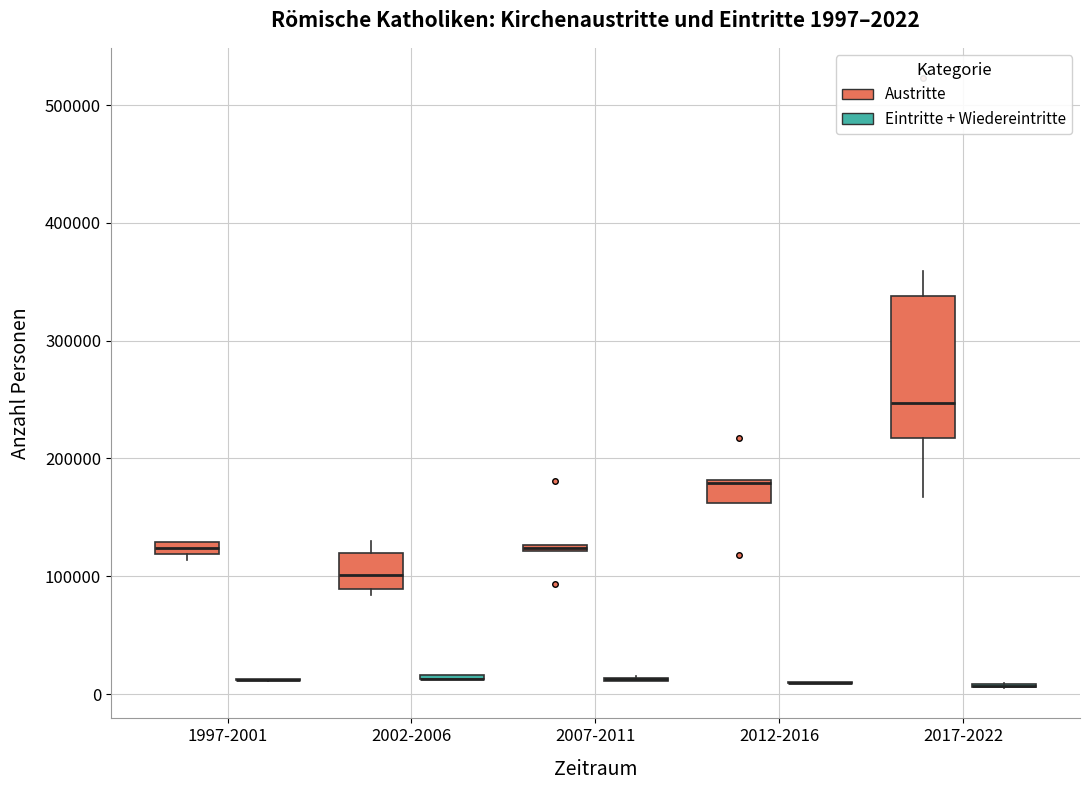

Comparing the boxes themselves (not the whiskers), which one is the tallest?

2017-2022 (Austritte)